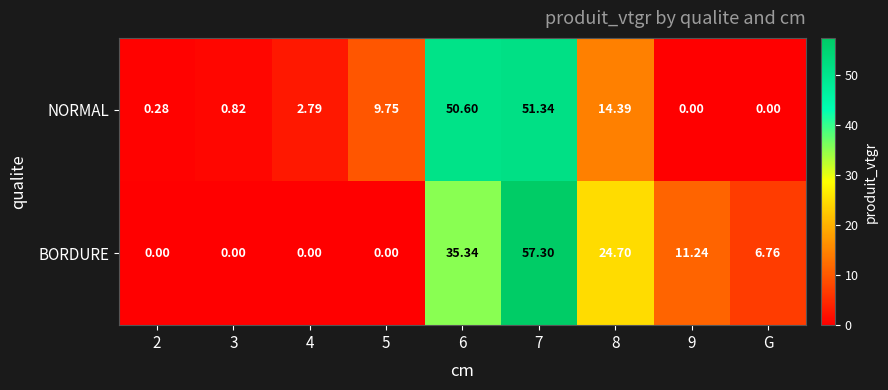

Which series changed the most between 7 and 8?

NORMAL